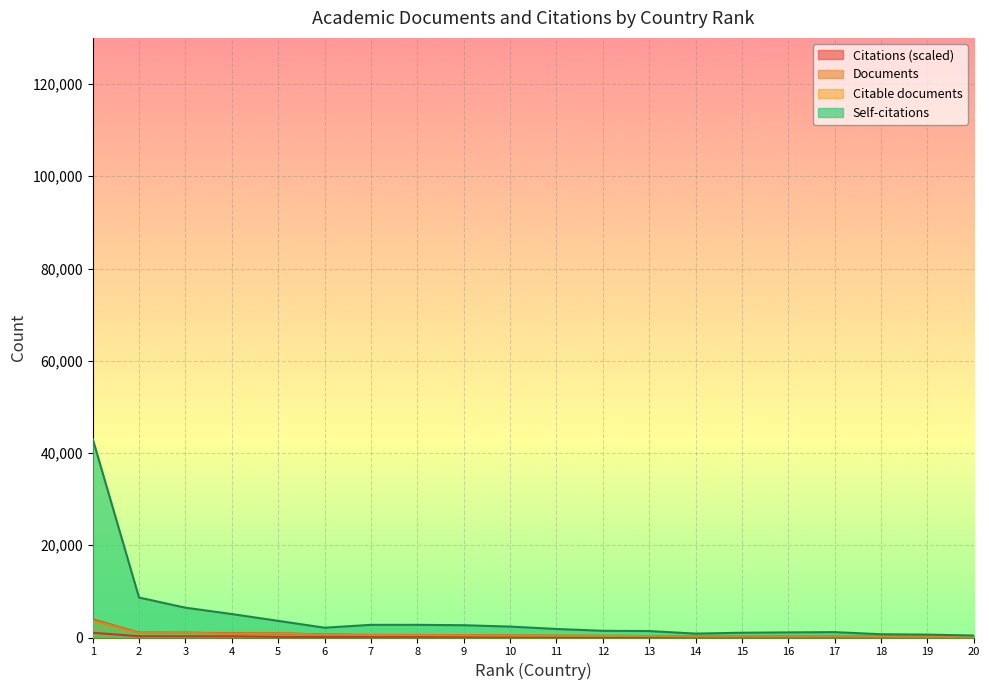

Which series has the largest total across all categories?

Self-citations